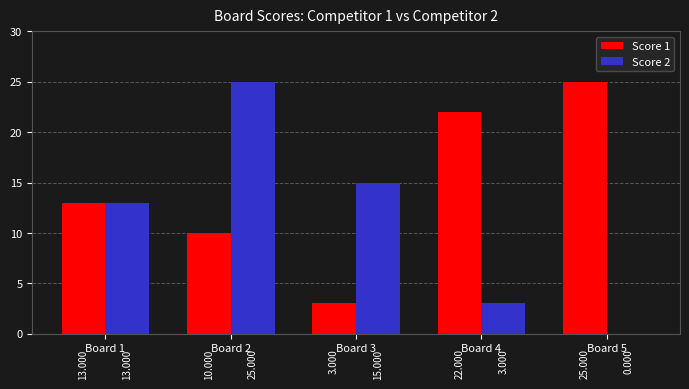

The value of Score 1 at Board 5 is 16. True or false?

False